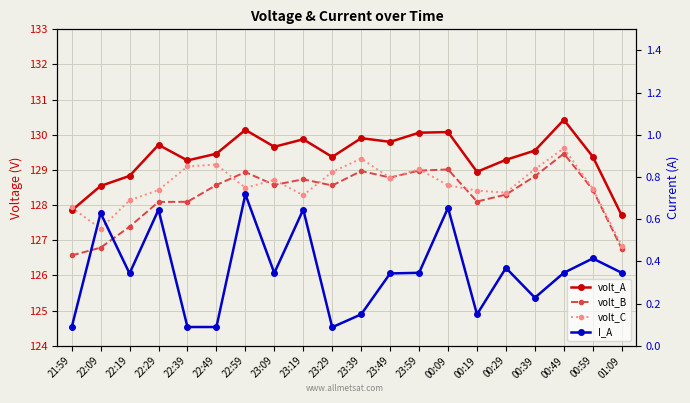

What is the total value across all series at 23:19?

387.5